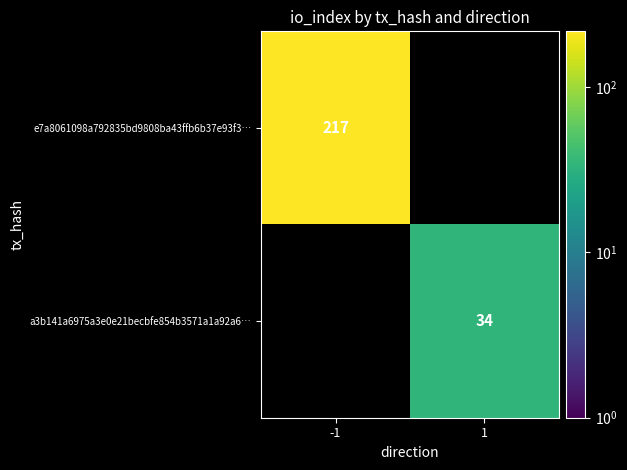

Is the value of a3b141a6975a3e0e21becbfe854b3571a1a92a6… at 1 greater than the value of e7a8061098a792835bd9808ba43ffb6b37e93f3… at -1?

No